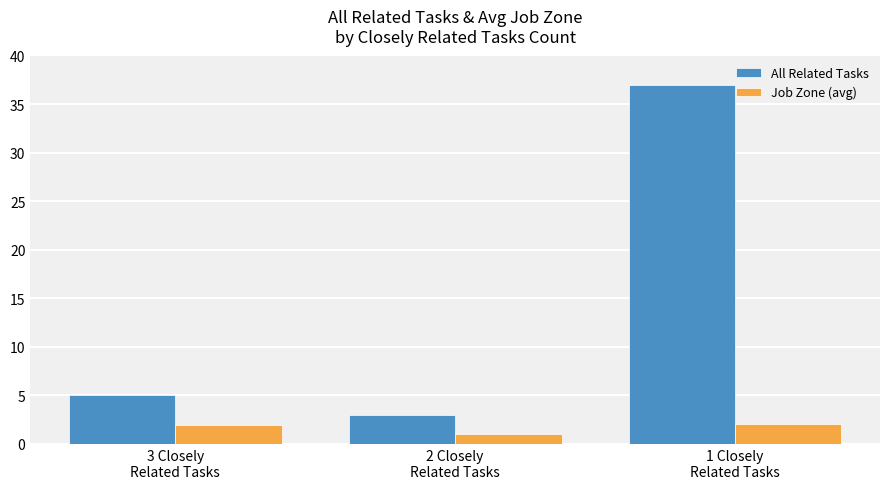

Is the value of All Related Tasks at 3 Closely
Related Tasks greater than the value of Job Zone (avg) at 2 Closely
Related Tasks?

Yes